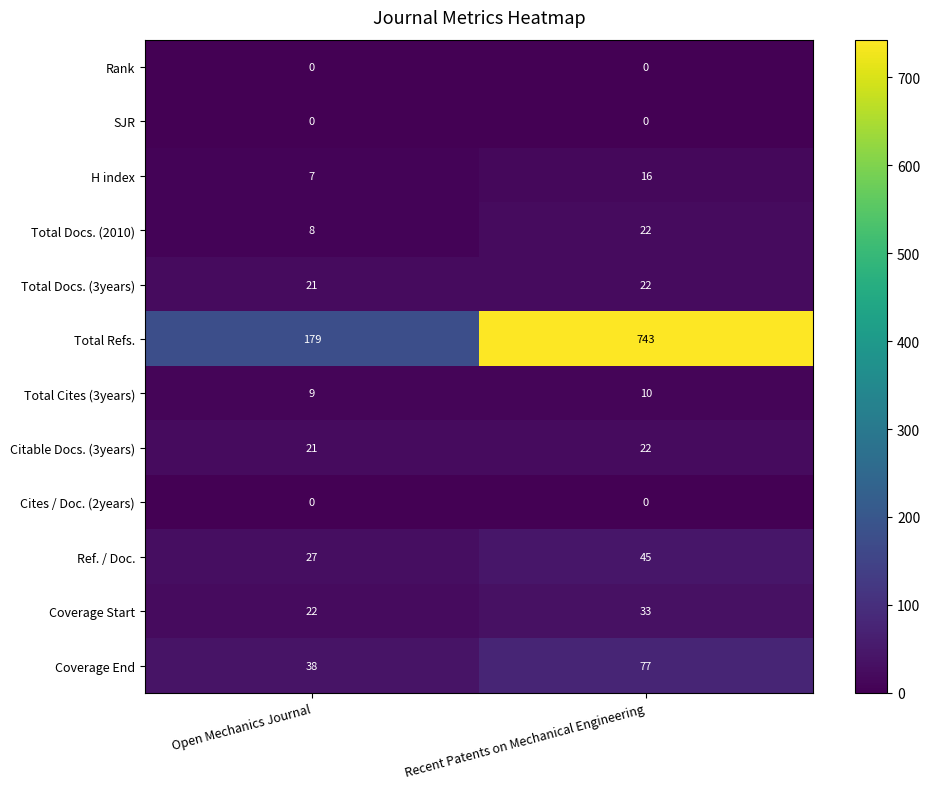

What is the sum of all Coverage End values?

115